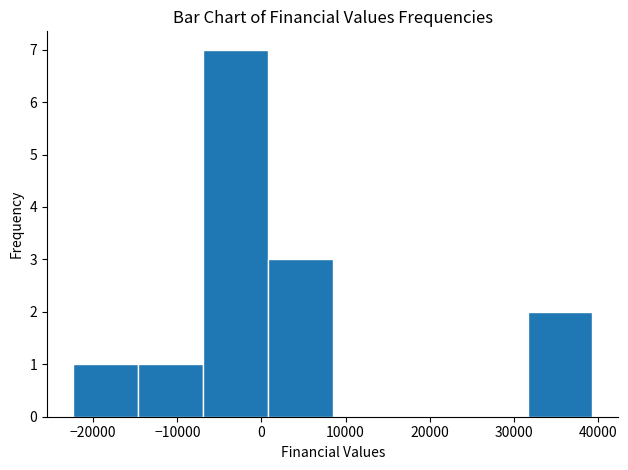

Over which range of the x-axis is the bar tallest?

-7000 to 1000